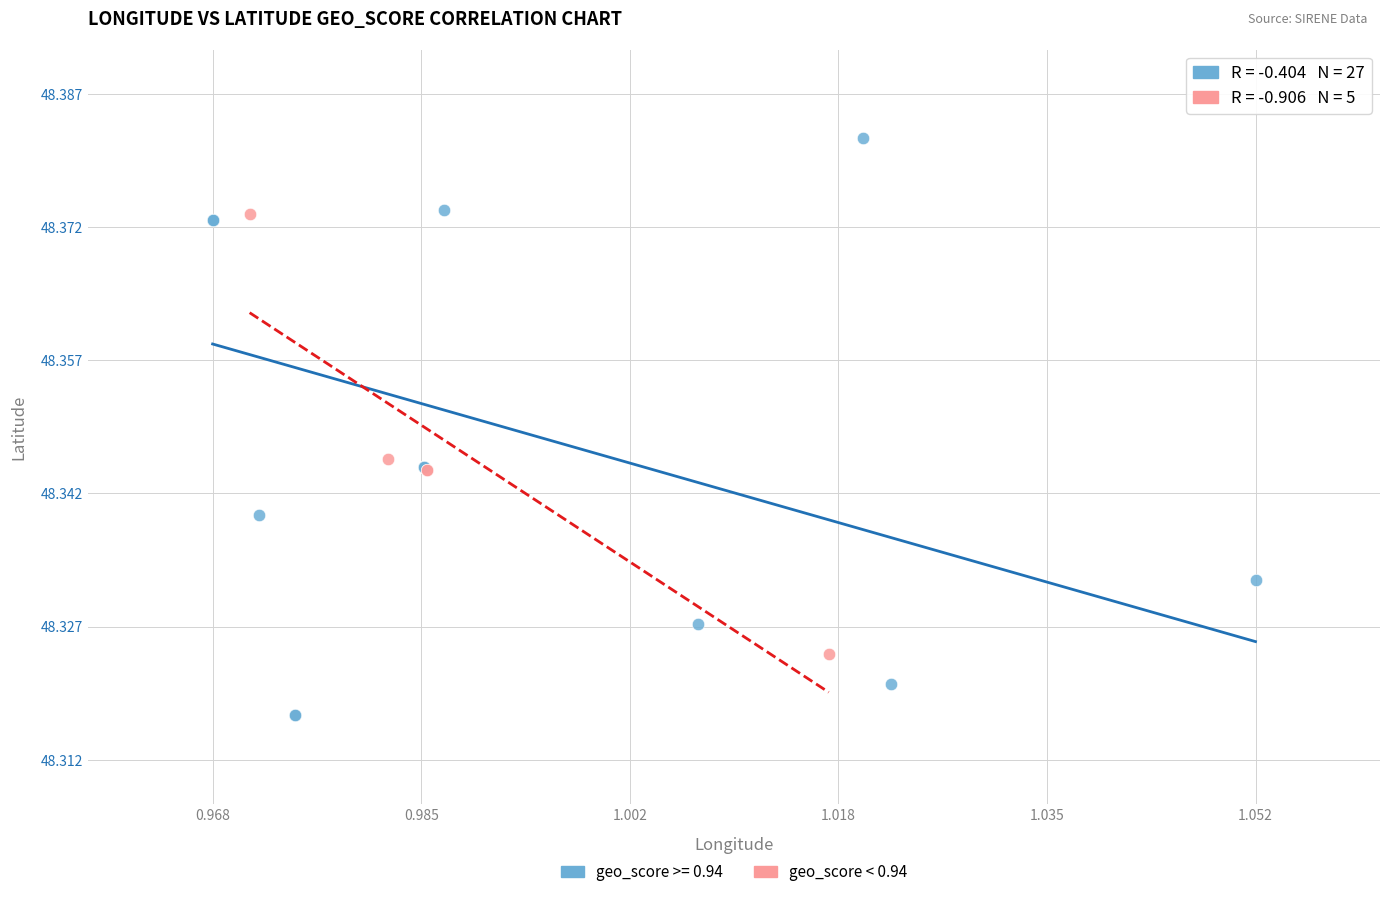

Which series has the widest spread of Y values?

geo_score >= 0.94